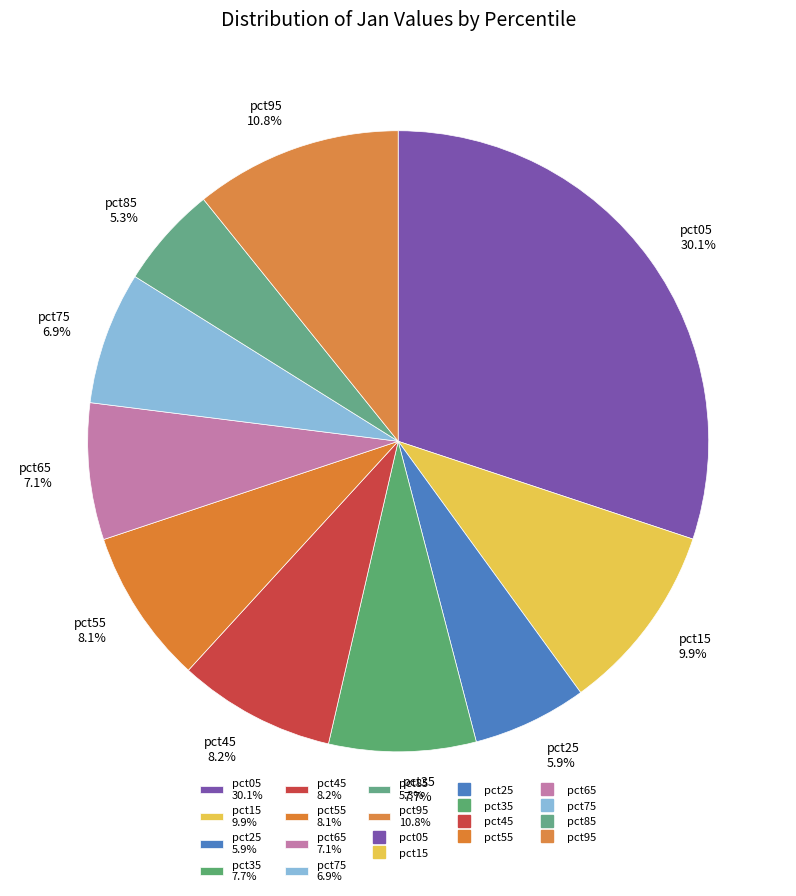

Count the number of slices in the pie.

10